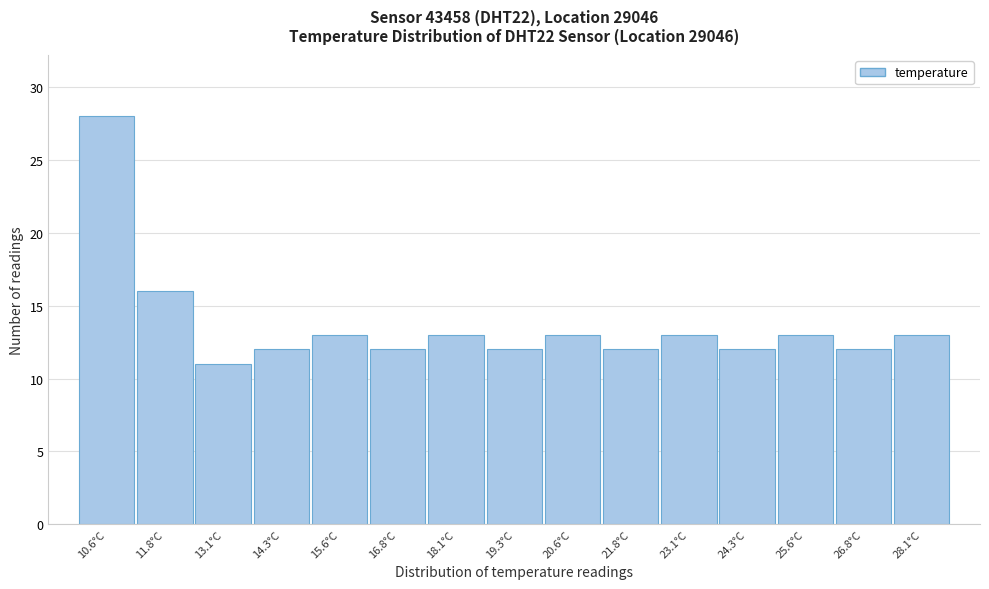

Reading left to right, what are all the values shown in this chart?

28	16	11	12	13	12	13	12	13	12	13	12	13	12	13